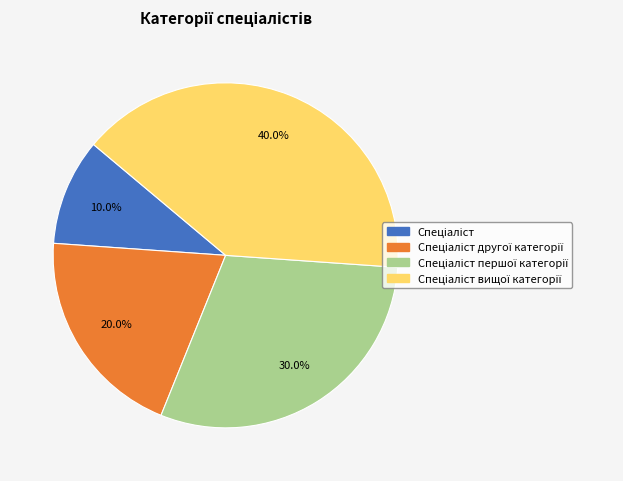

Is there any slice that represents more than half of the pie?

No